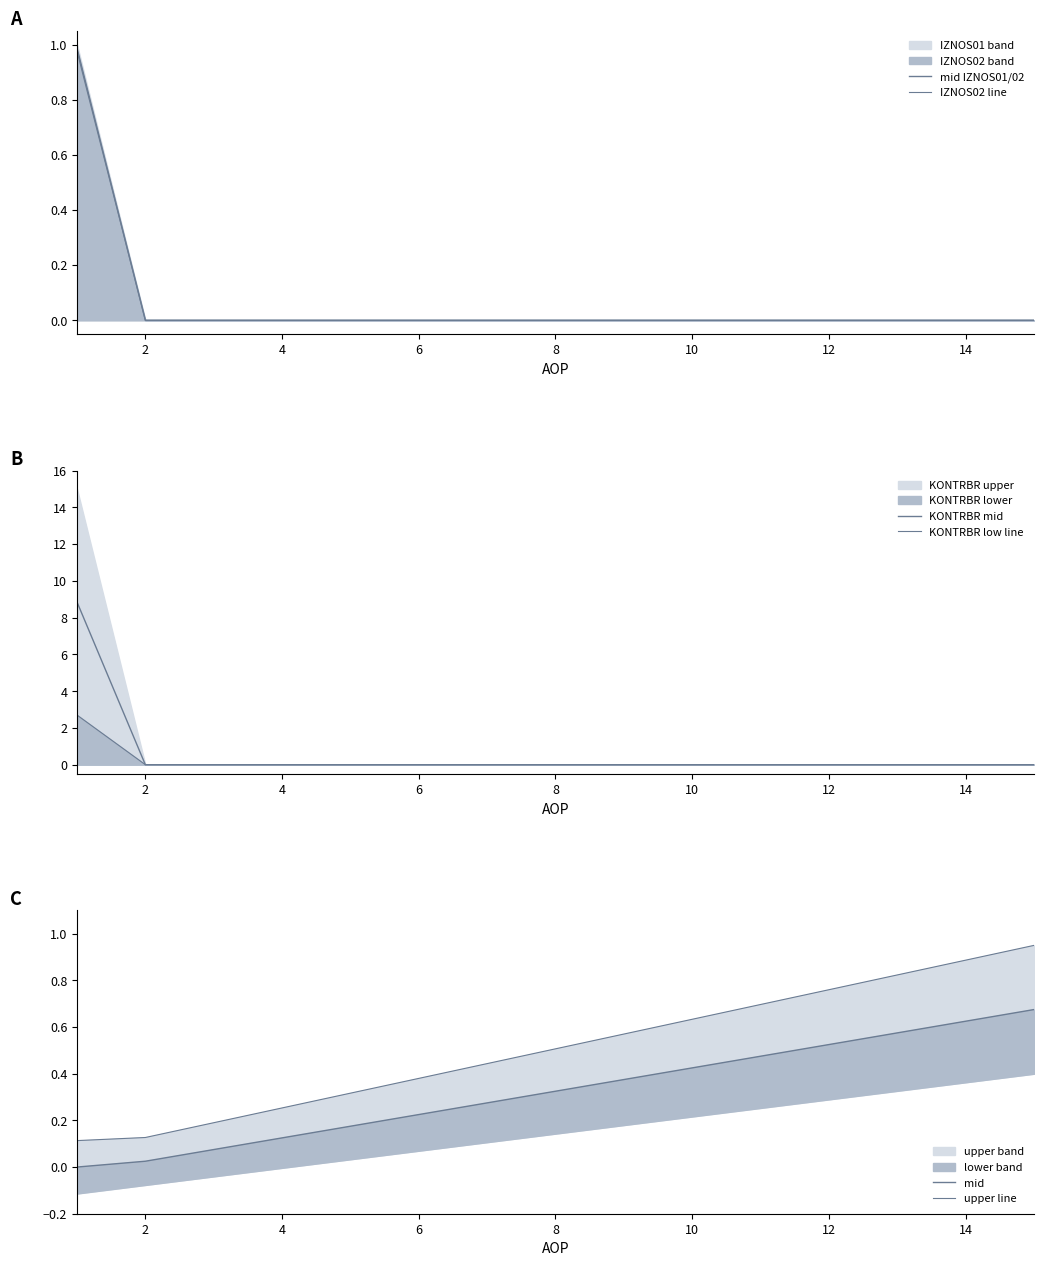

Which has a higher value, 14 or 12?

14